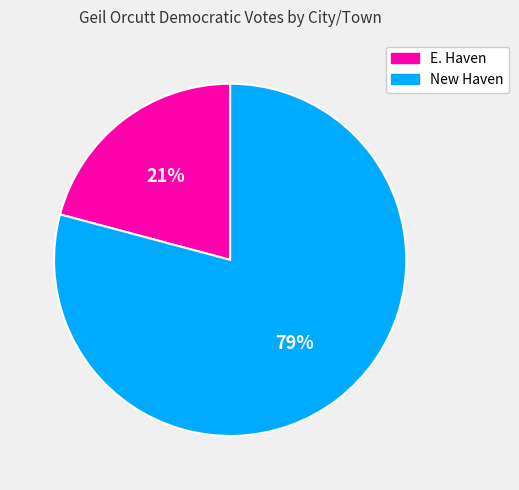

To the nearest percent, what portion does New Haven represent?

79%